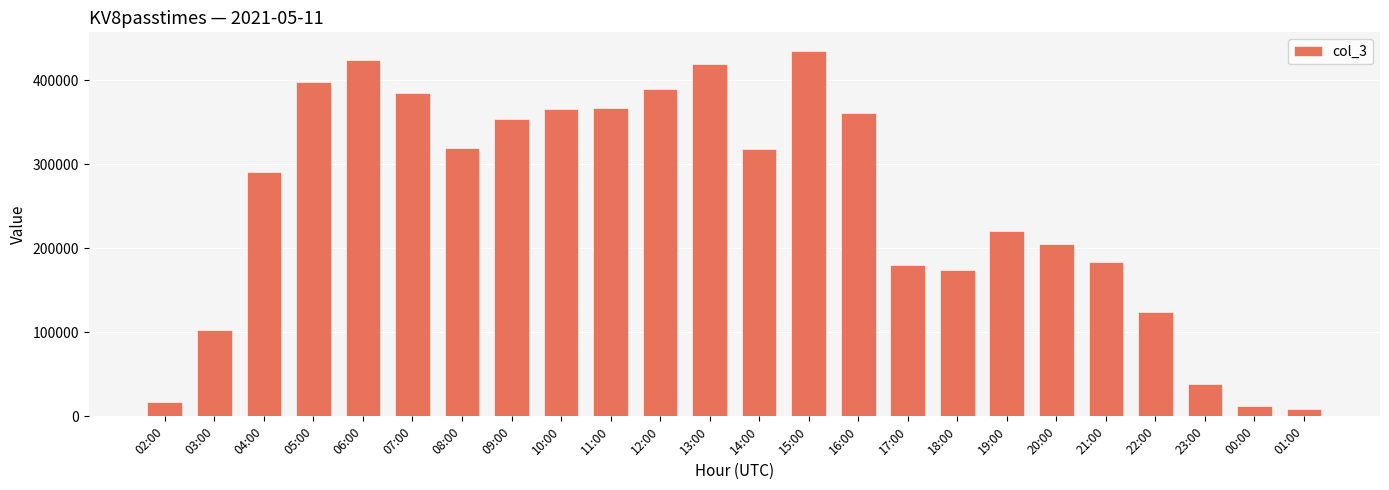

What is the change in value from 02:00 to 06:00?

+407268